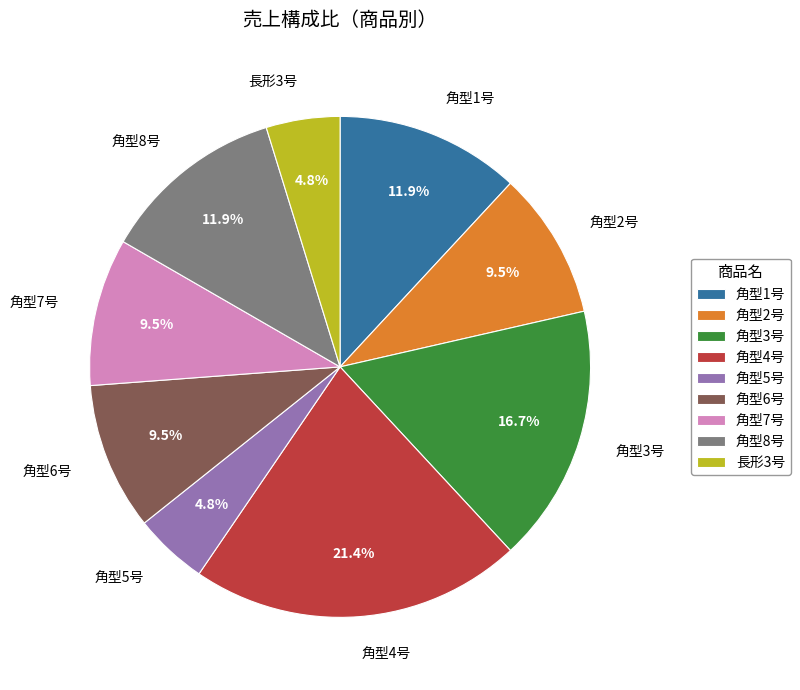

To the nearest percent, what is the average slice percentage?

11%